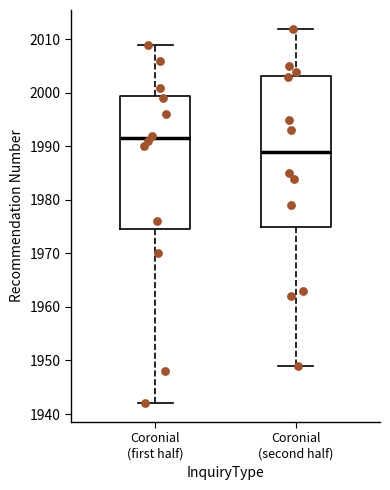

Reading left to right, read every box against the y-axis: the position of its median line, the range the box covers, and the ends of its whiskers. The values are not printed on the chart, so give them approximately, as read against the axis.

Coronial (first half): median 1992, box 1975 to 2000, whiskers 1942 to 2009
Coronial (second half): median 1989, box 1975 to 2003, whiskers 1949 to 2012